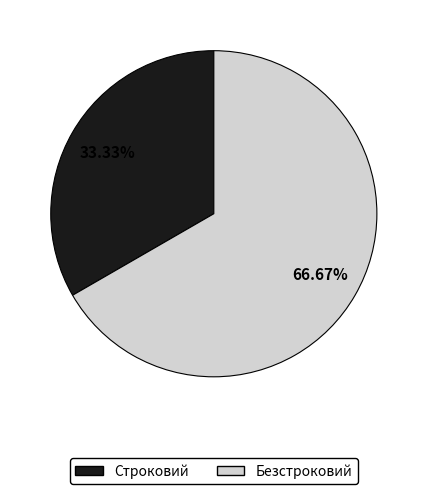

How many segments does this pie chart have?

2